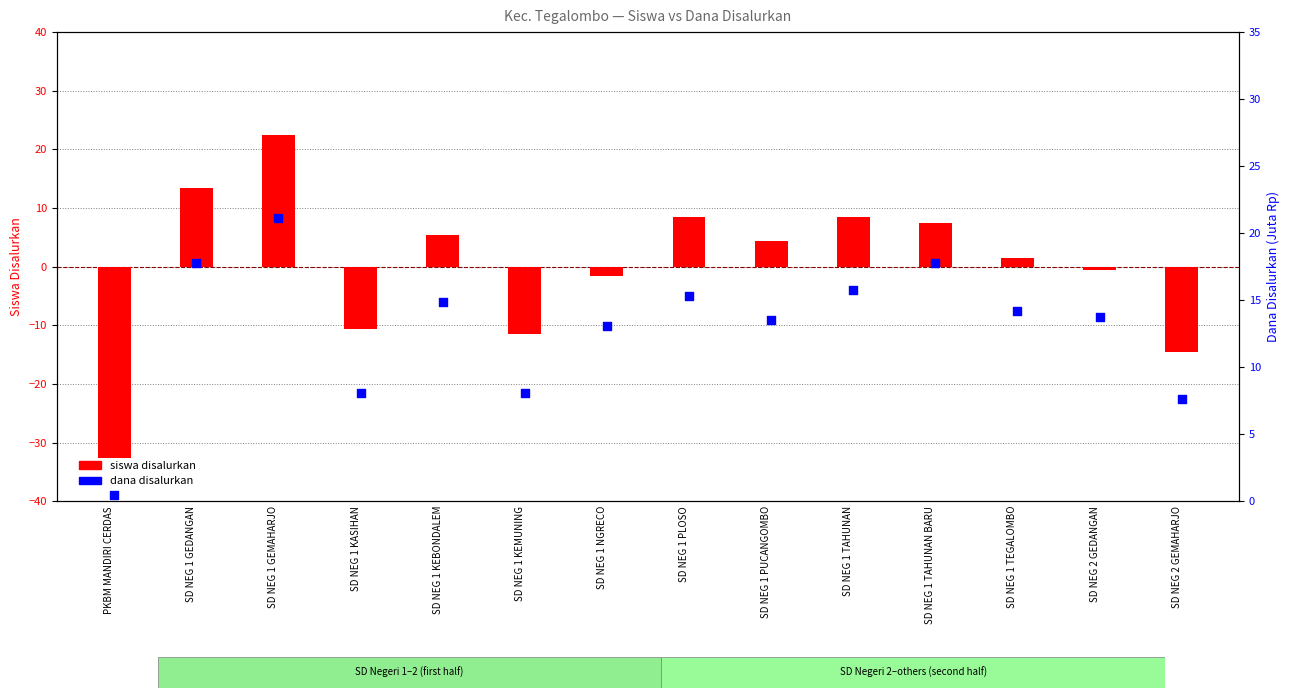

At which category is the sum across all series the highest?

SD NEG 1 GEMAHARJO